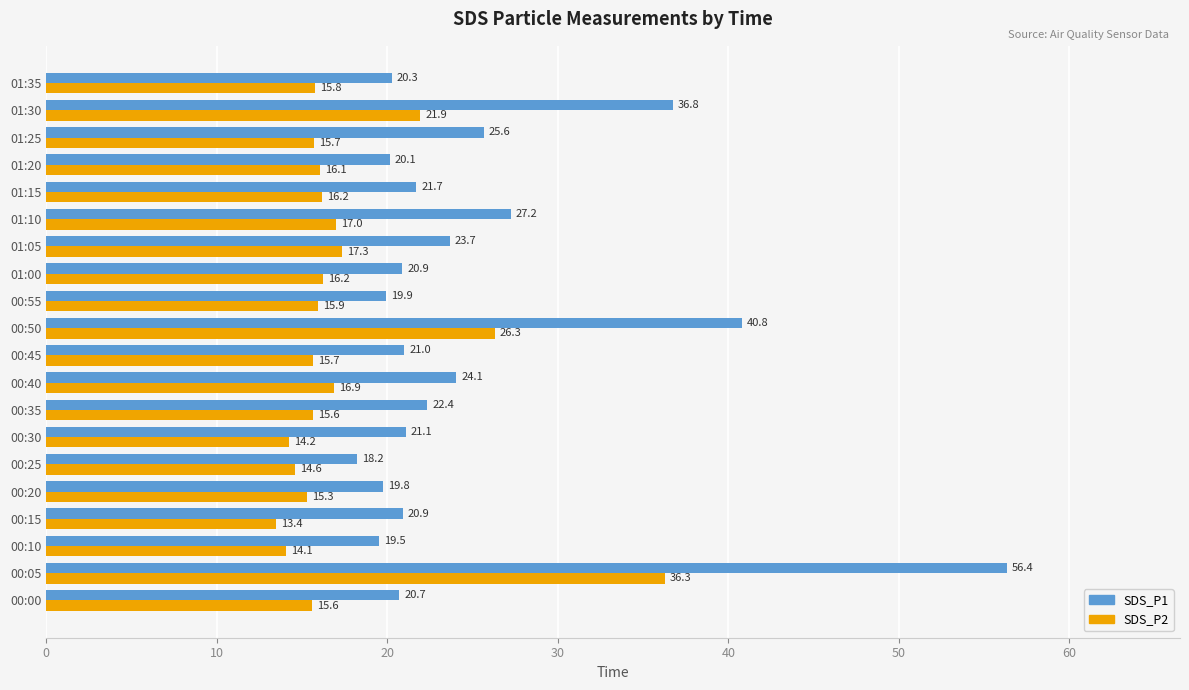

Read the SDS_P1 value at 00:10.

19.5